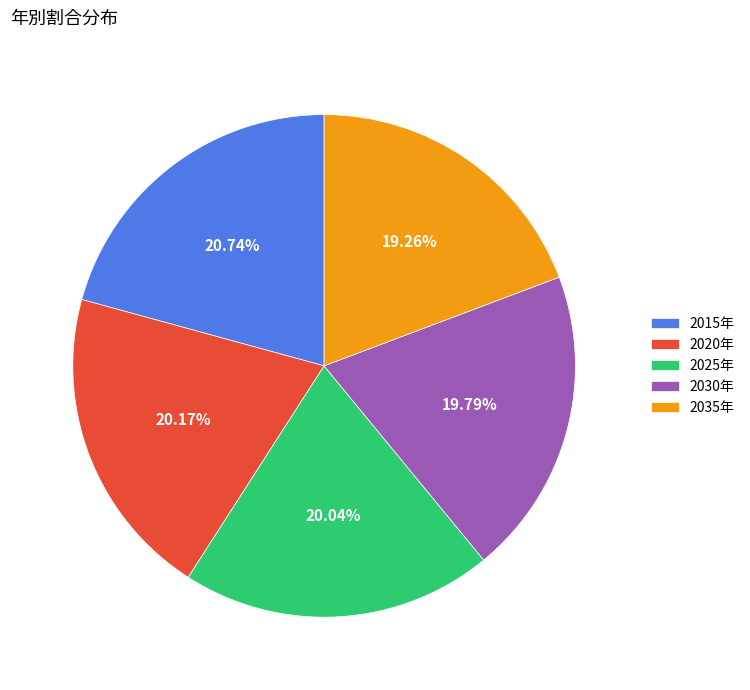

True or false: 2015年 accounts for 21% of the total.

True